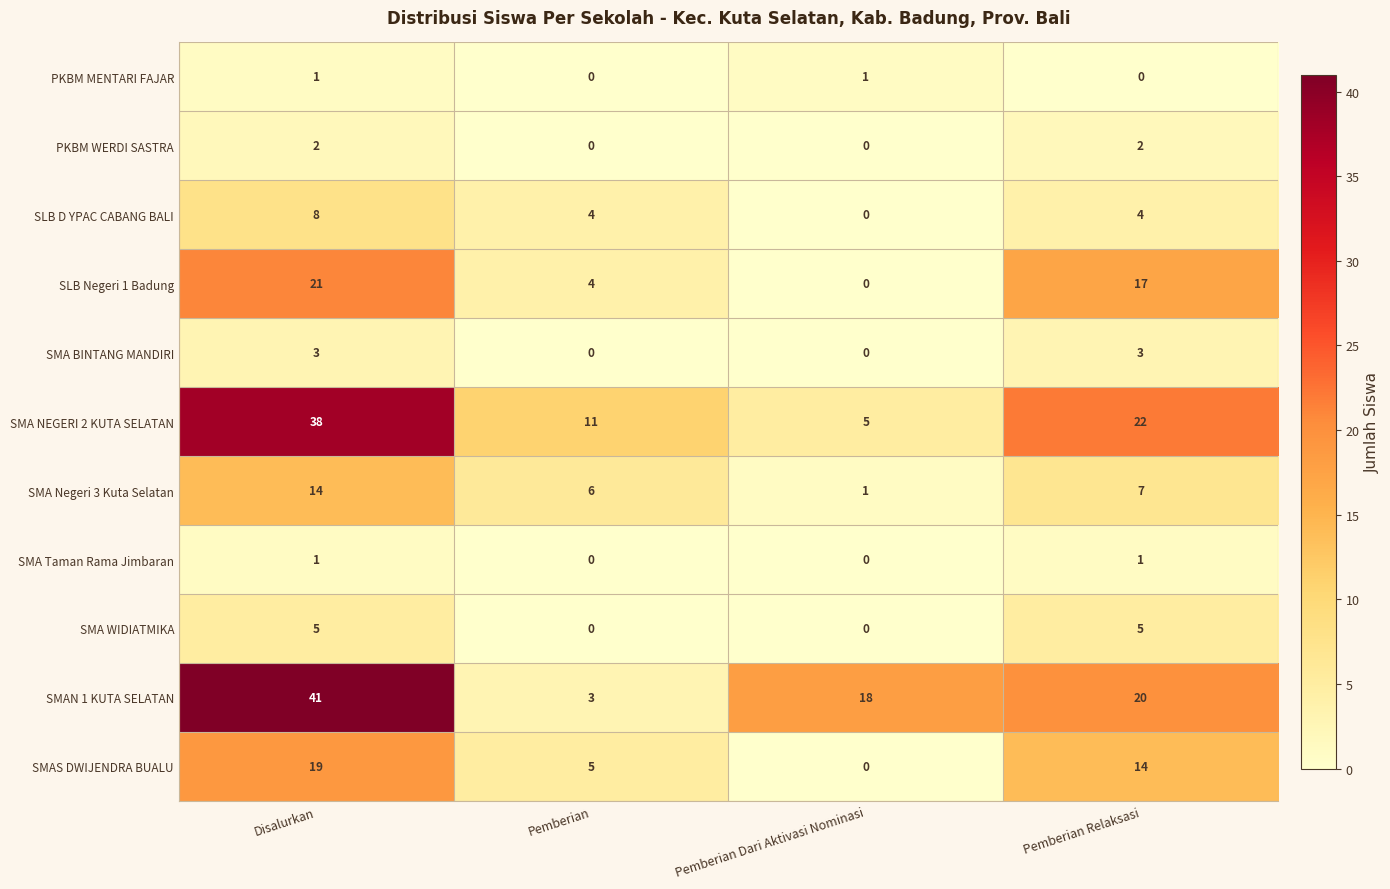

What is the difference between the SLB Negeri 1 Badung values at Pemberian and Disalurkan?

17